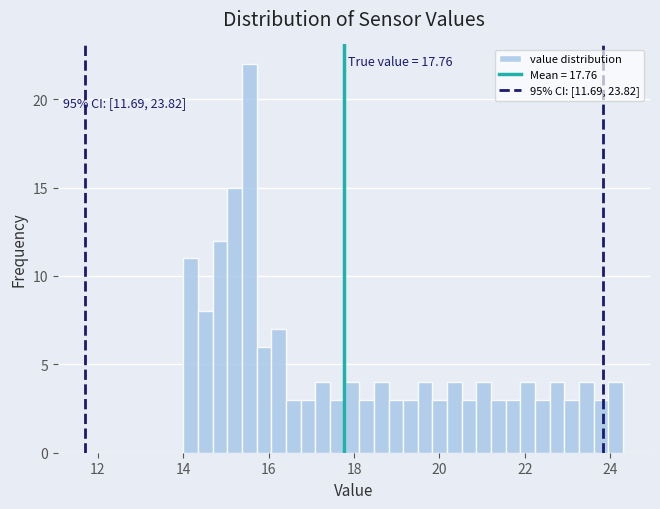

Read against the x-axis, roughly where is the centre of the tallest bar?

15.6